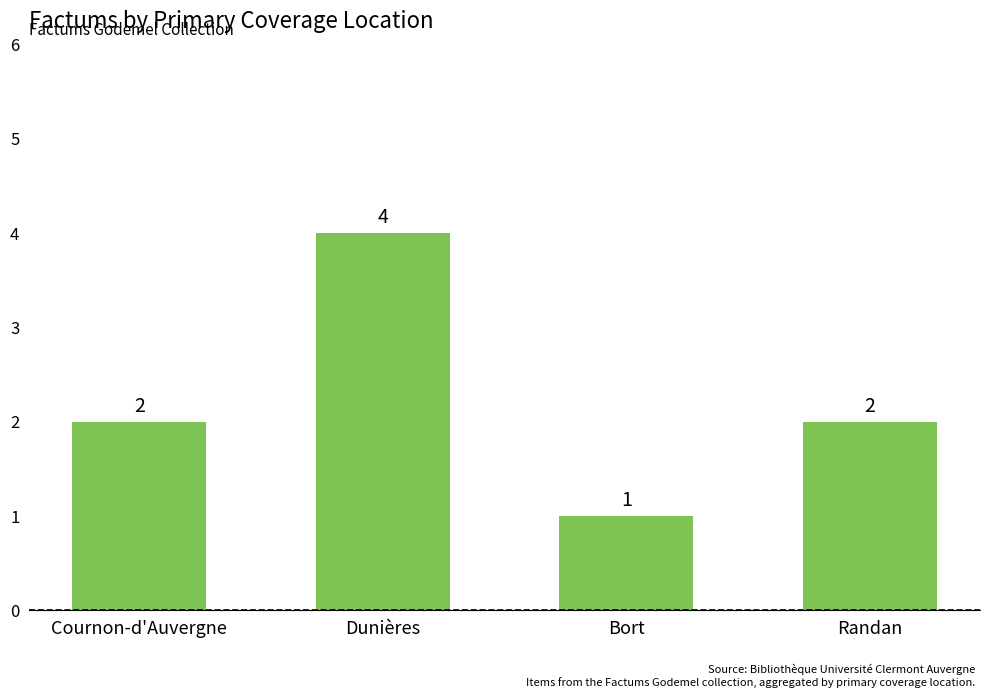

What is the change in value from Cournon-d'Auvergne to Bort?

-1